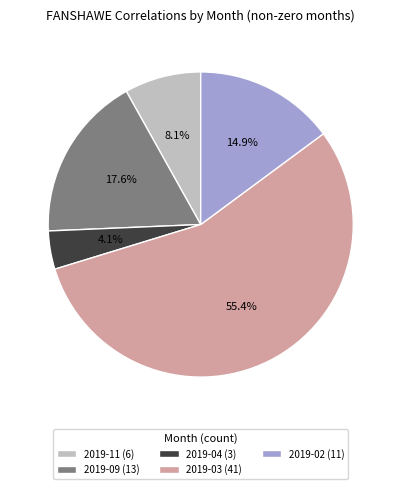

What is the ratio of the value at 2019-09 to the value at 2019-02?

1.2